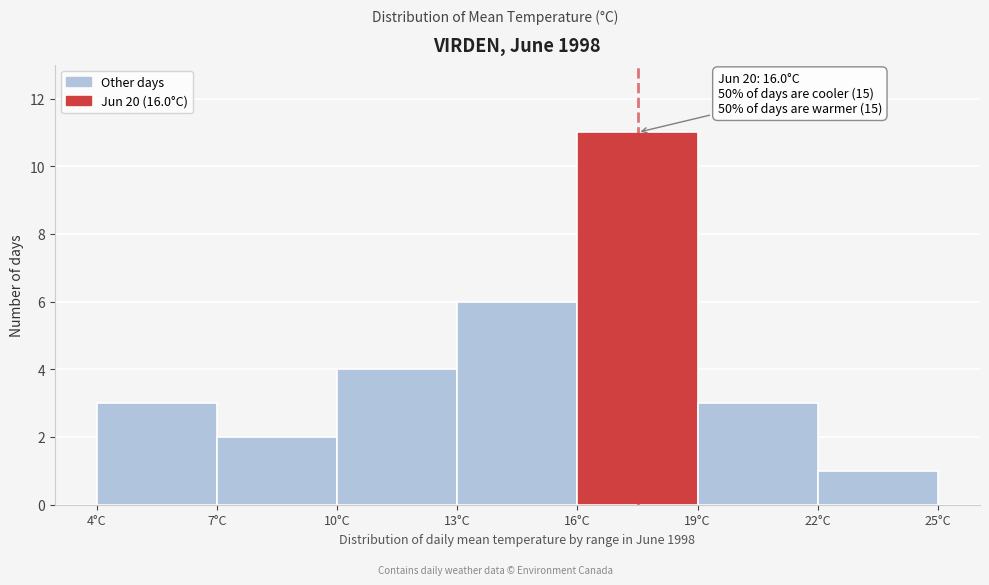

Over which range of the x-axis is the bar tallest?

16 to 19